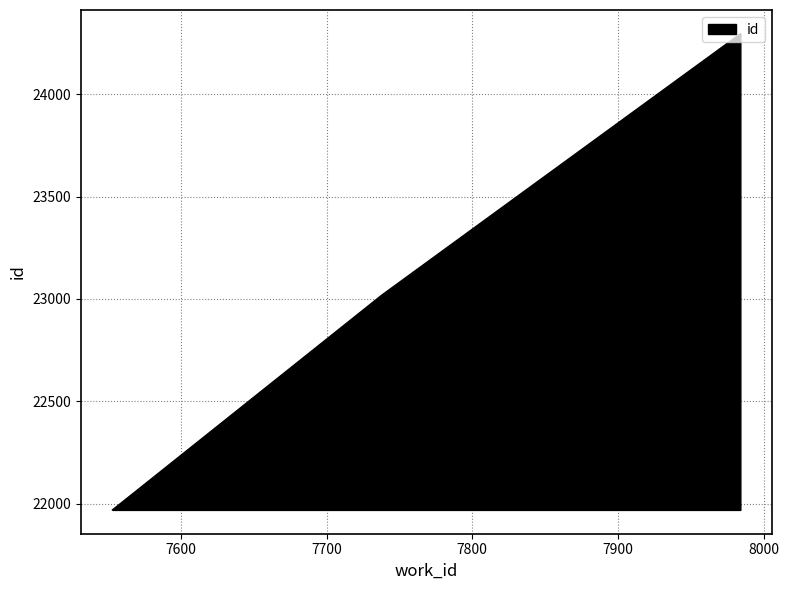

What is the minimum value shown in the chart?

21969